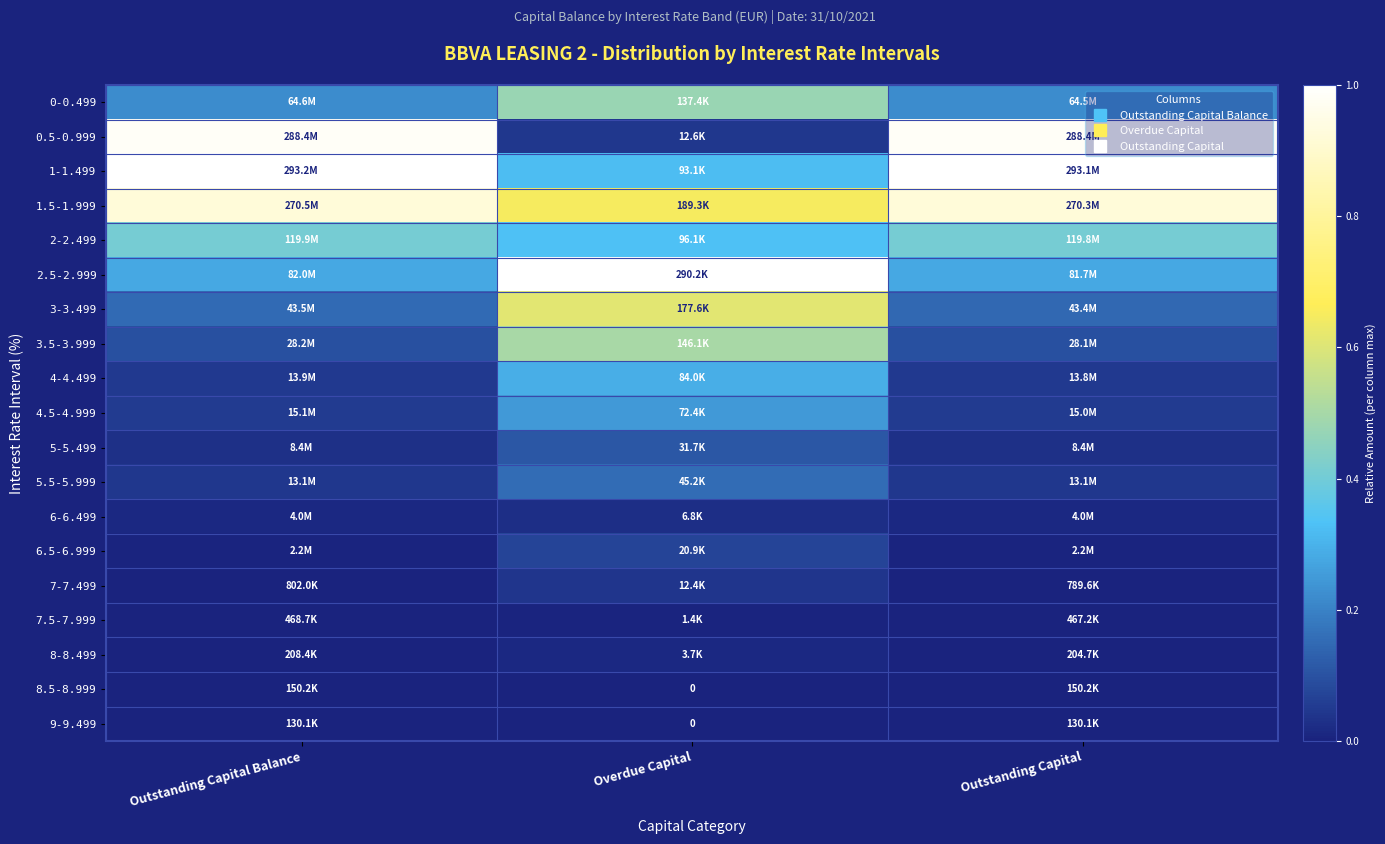

Is the value of 5-5.499 at Overdue Capital greater than the value of 0-0.499 at Overdue Capital?

No